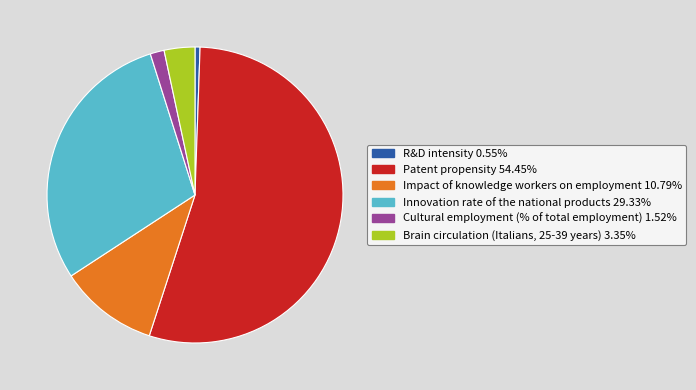

Which category accounts for the majority?

Patent propensity